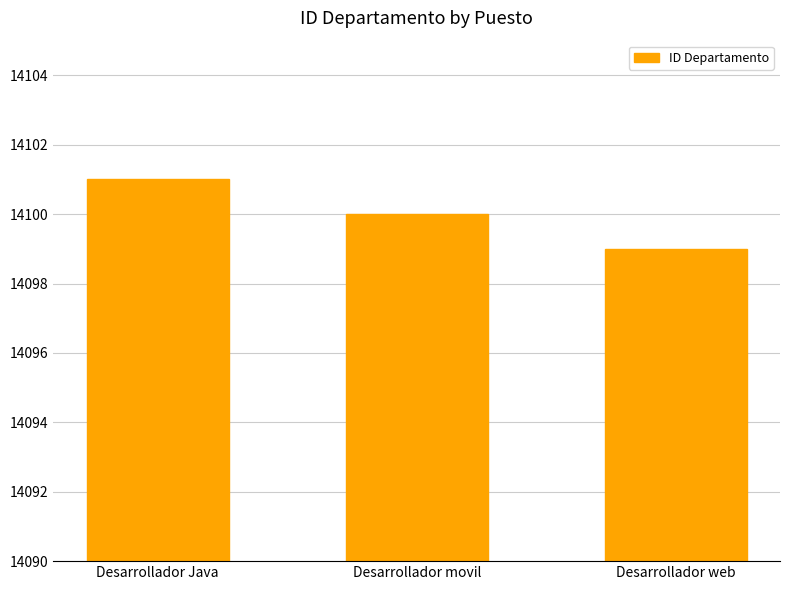

List the labels in order of value, largest first.

Desarrollador Java, Desarrollador movil, Desarrollador web